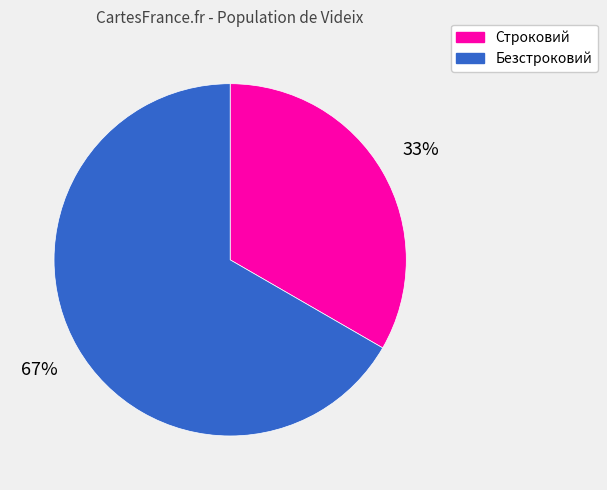

Combined, do Безстроковий and Строковий account for over 50%?

Yes